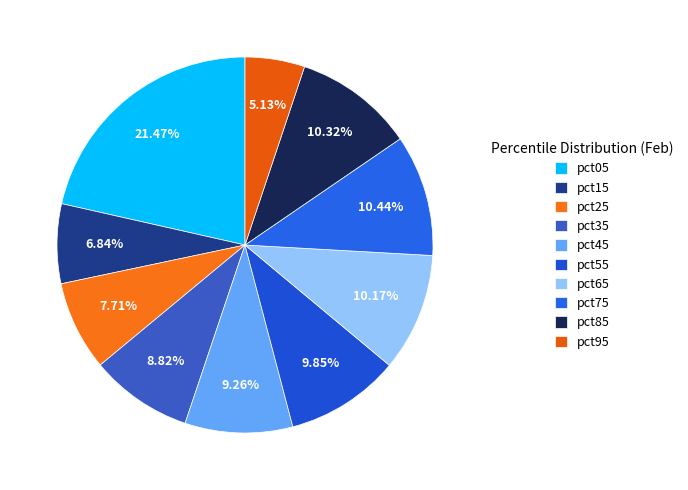

Count the number of slices in the pie.

10